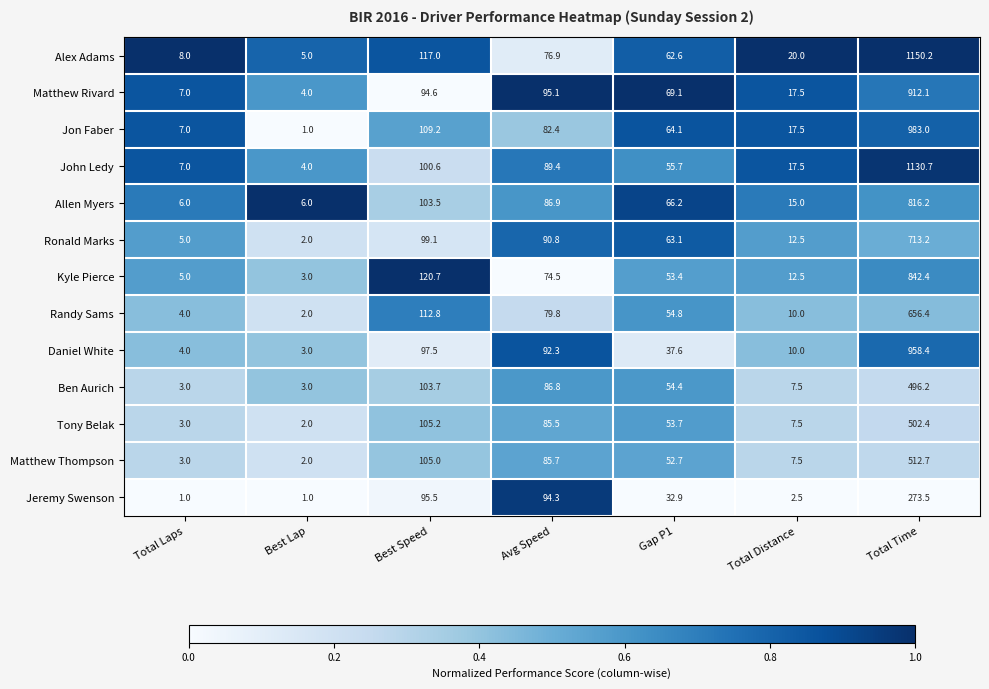

What is the minimum value shown in the chart?

1.0